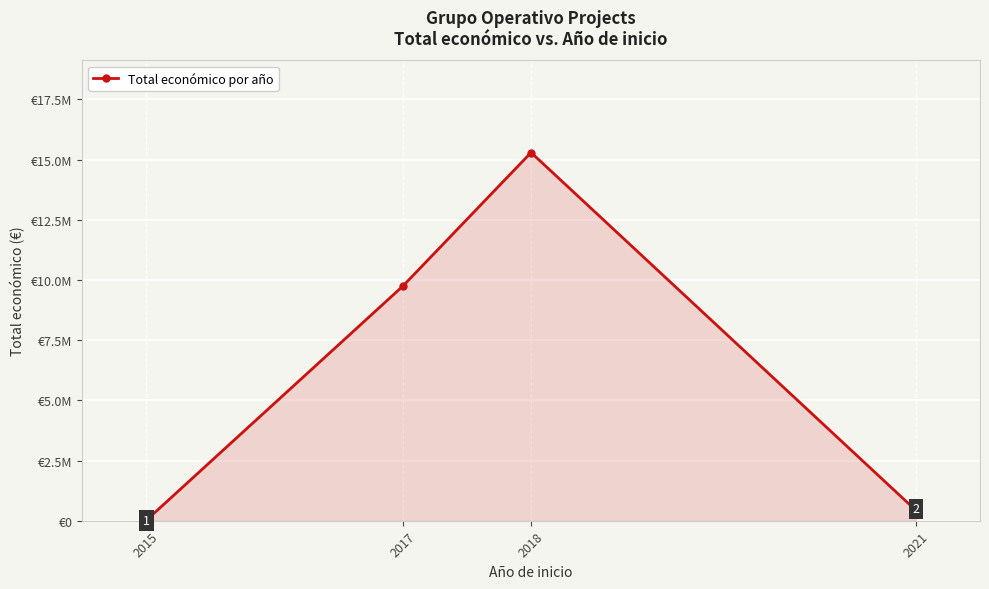

What is the maximum value shown in the chart?

15296183